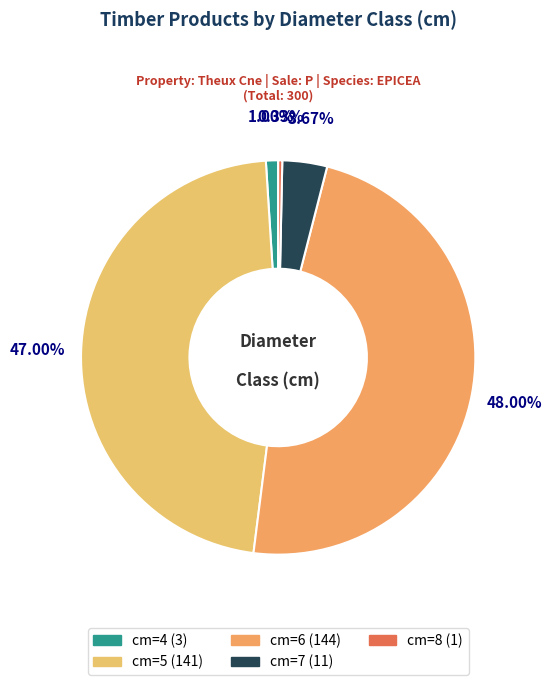

How many slices are in this pie chart?

5